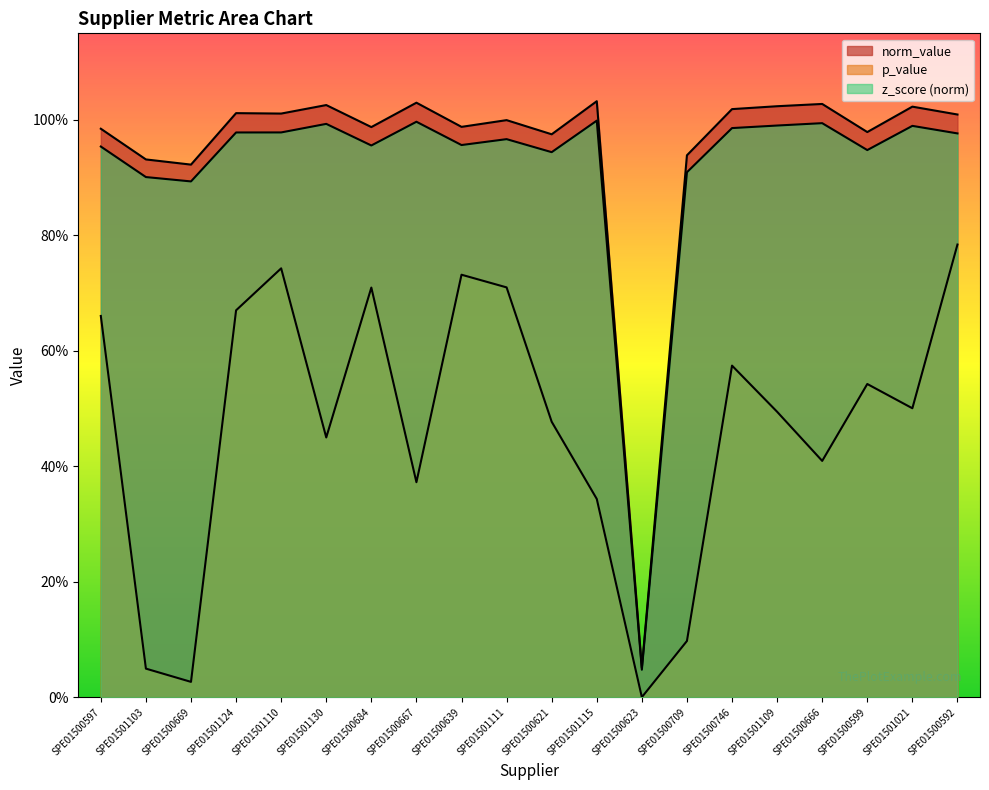

What is the total value across all series at SPE01500709?

1.9